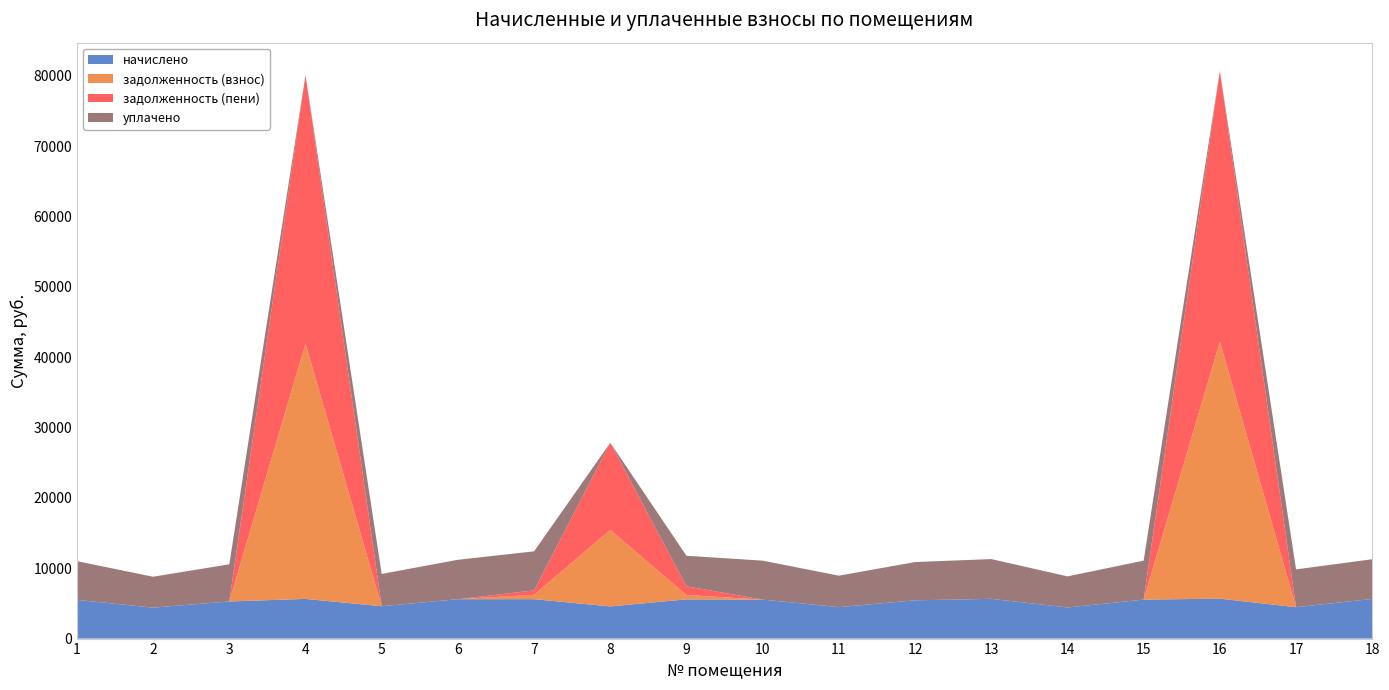

Reading left to right, transcribe all the data shown in this chart.

начислено: 5502.1	4396.7	5278.5	5638.7	4595.4	5601.4	5601.4	4570.6	5576.6	5539.3	4471.2	5440.0	5651.1	4421.5	5539.3	5675.9	4458.8	5638.7
задолженность (взнос): 0.0	0.0	0.0	36284.8	0.0	0.0	622.4	10870.7	619.5	0.0	0.0	0.0	0.0	0.0	0.0	36538.4	0.0	0.0
задолженность (пени): 0.0	0.0	0.0	38164.4	0.0	0.0	622.4	12394.2	1233.7	0.0	0.0	0.0	0.0	0.0	0.0	38430.3	0.0	0.0
уплачено: 5502.1	4395.7	5278.5	0.0	4595.4	5601.4	5556.3	0.0	4342.9	5539.3	4471.2	5440.0	5651.1	4421.5	5539.3	29.3	5377.8	5638.7